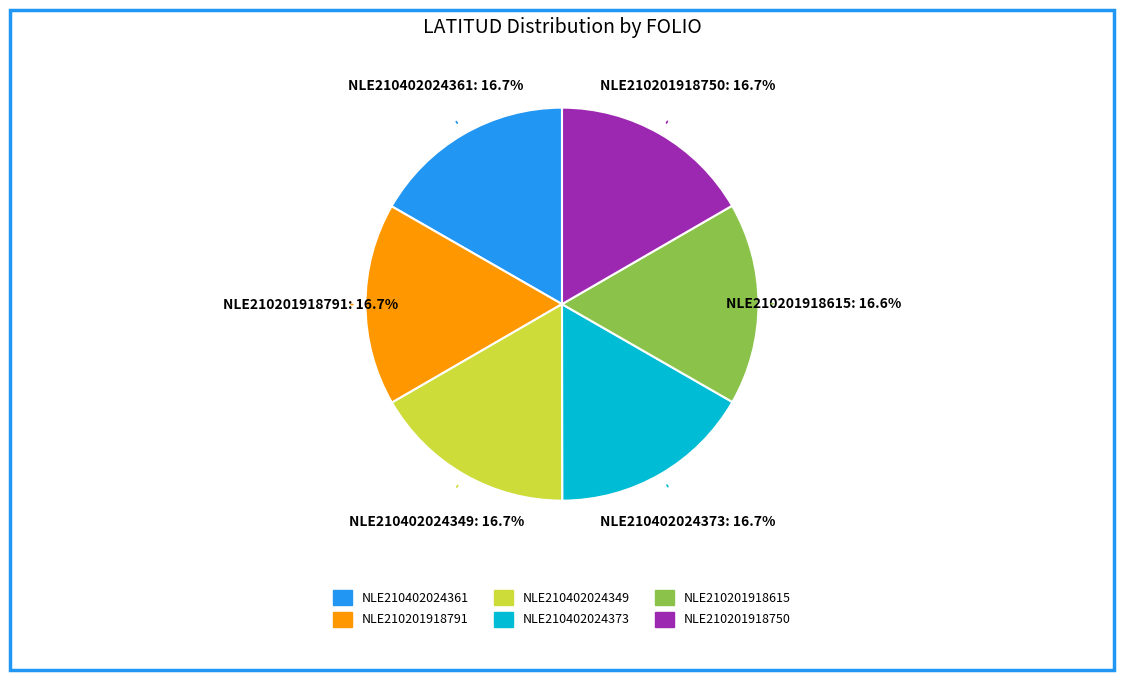

What portion of the pie excludes NLE210402024373?

83.3%